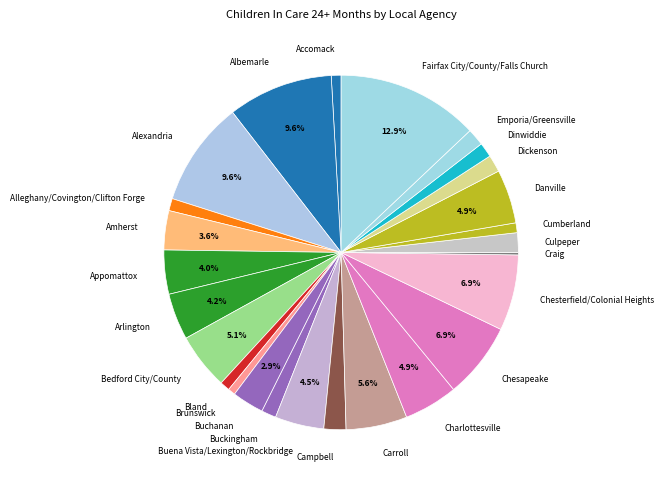

Which category has the biggest portion of the pie?

Fairfax City/County/Falls Church